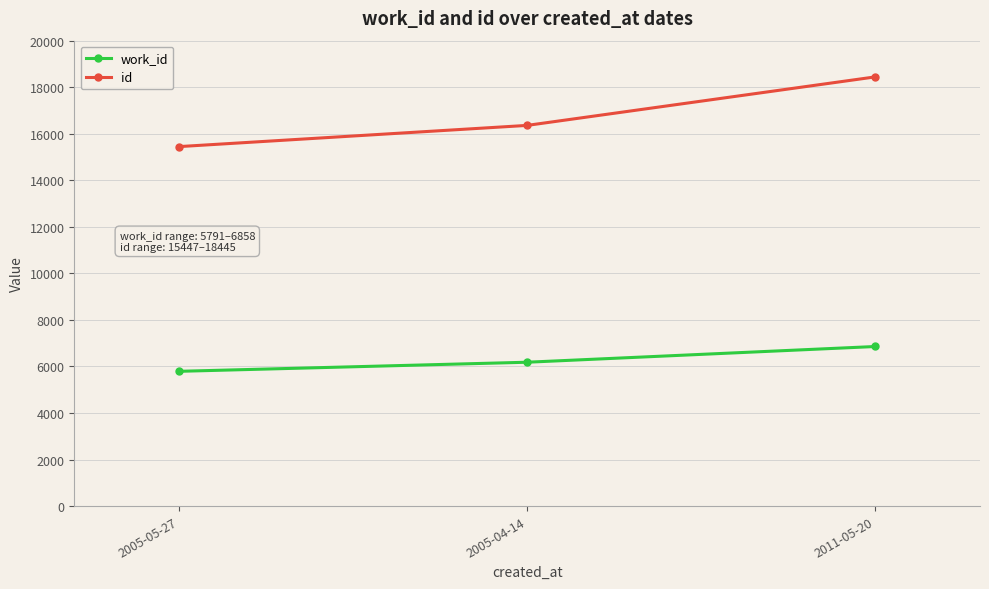

What is the sum of the id values at 2011-05-20 and 2005-04-14?

34804